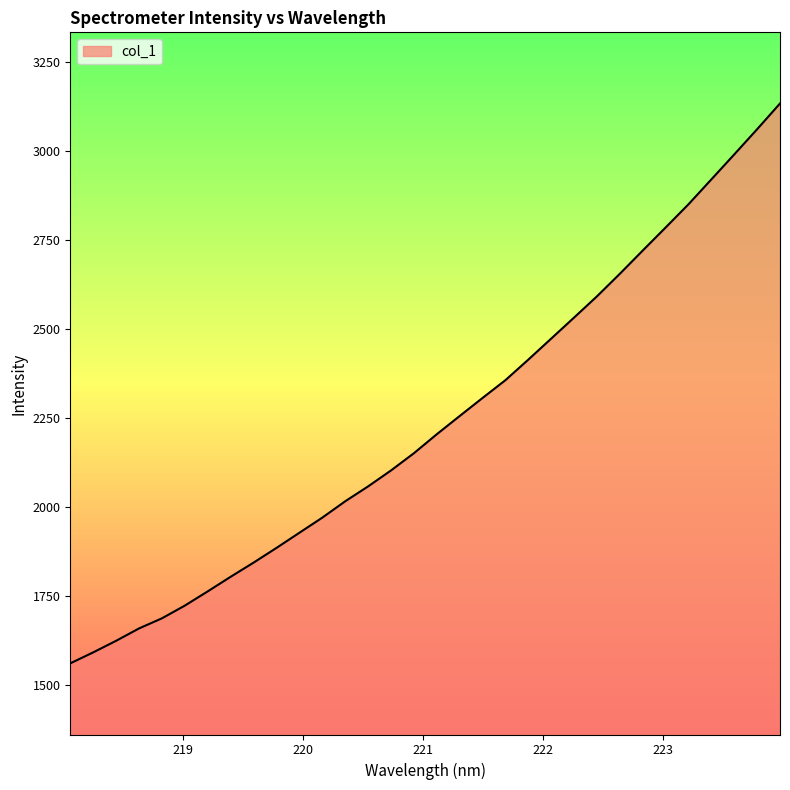

What is the greatest value displayed?

3134.1